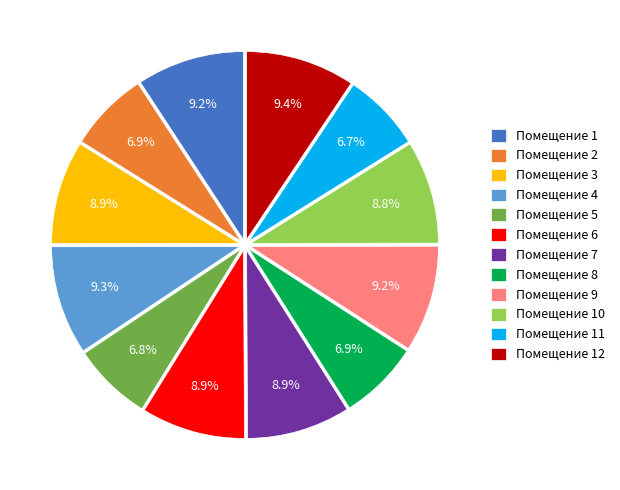

Count the number of slices in the pie.

12